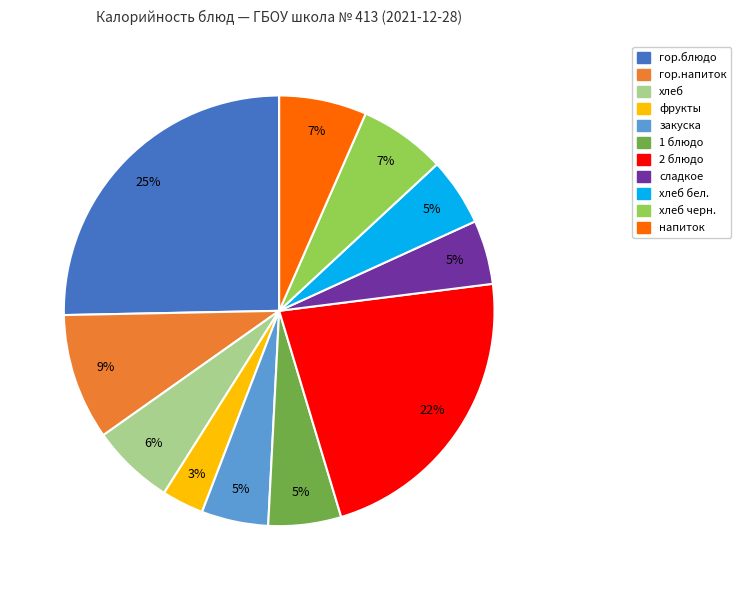

Is there any slice that represents more than half of the pie?

No